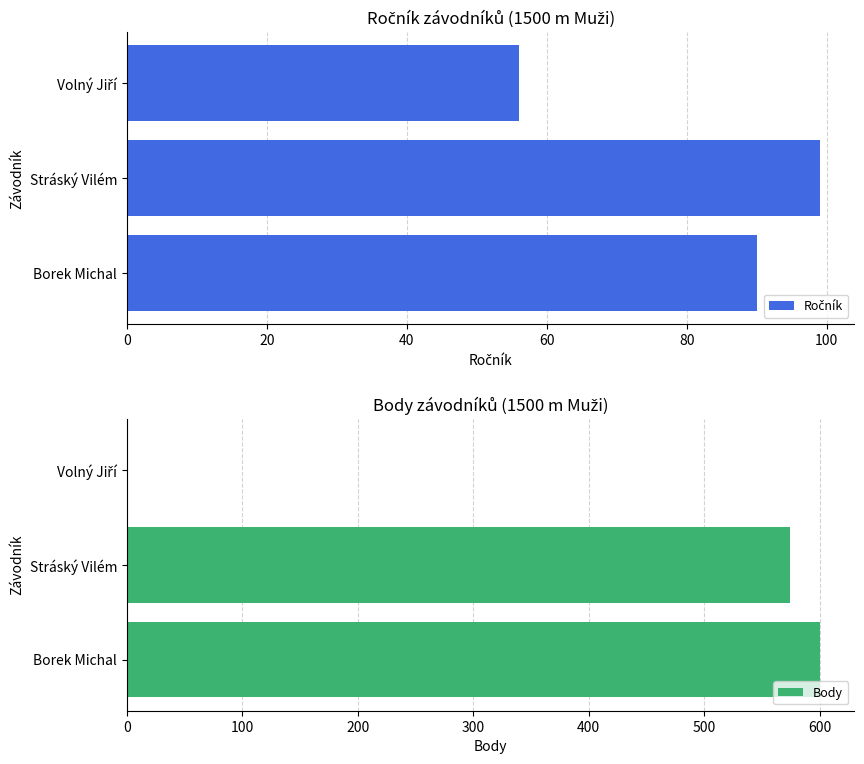

Reading right to left, transcribe all the data shown in this chart.

Ročník: 56	99	90
Body: 0	574	600